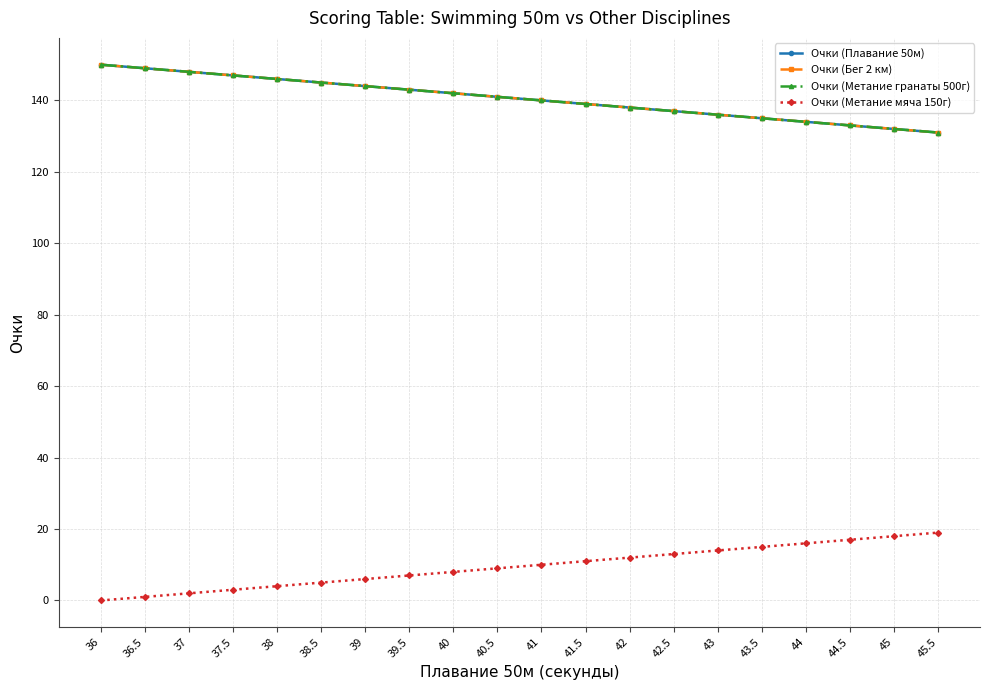

What is the approximate value of Очки (Метание гранаты 500г) at 38.5, to the nearest 10?

140